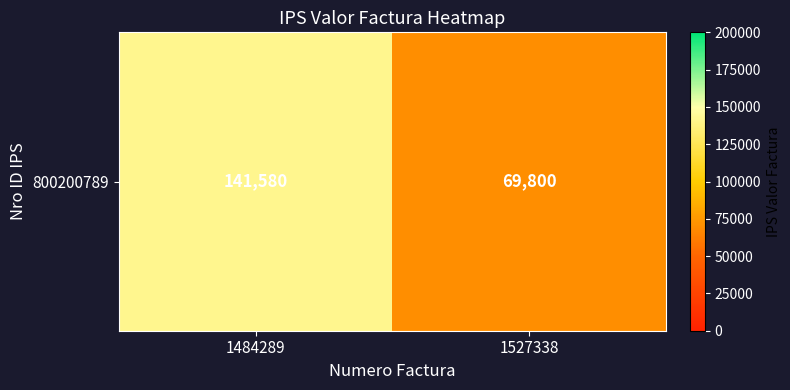

The chart shows a value of 63413 at 1484289. True or false?

False